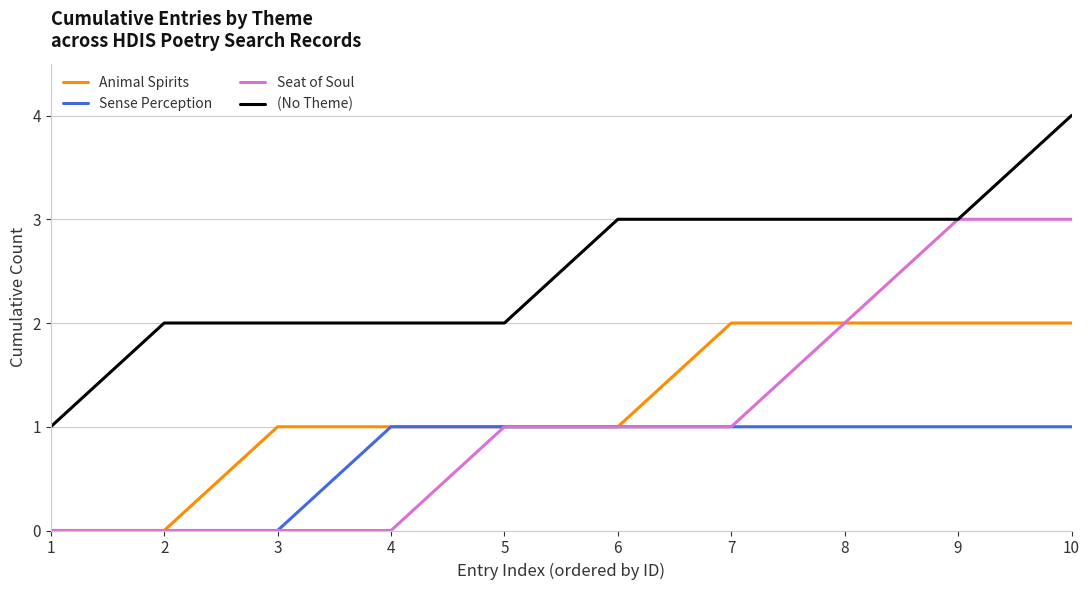

What is the sum of the Seat of Soul values at 6 and 4?

1